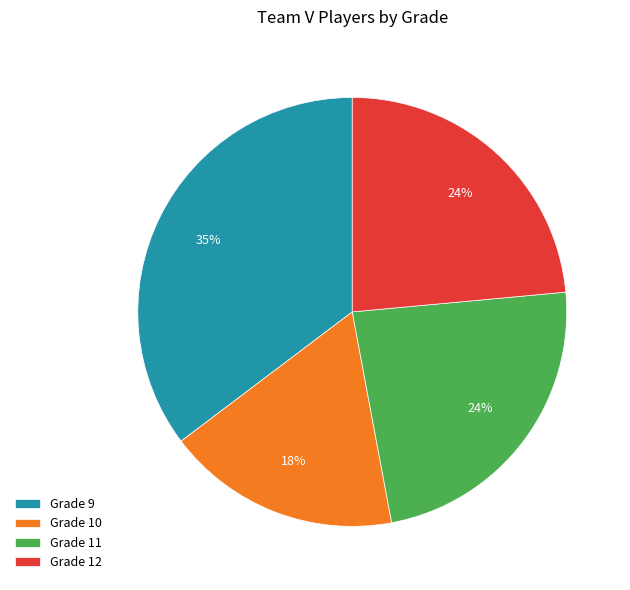

To the nearest percent, what is the average slice percentage?

25%